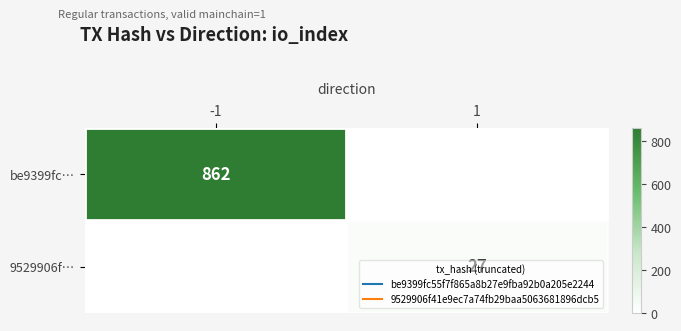

Is the value of be9399fc… at -1 greater than the value of 9529906f… at 1?

Yes